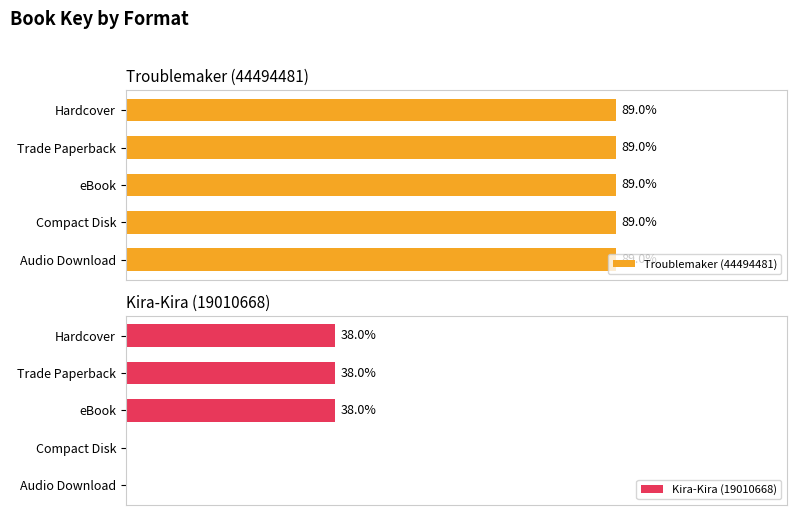

Which series changed the most between 40 and 60?

Kira-Kira (19010668)